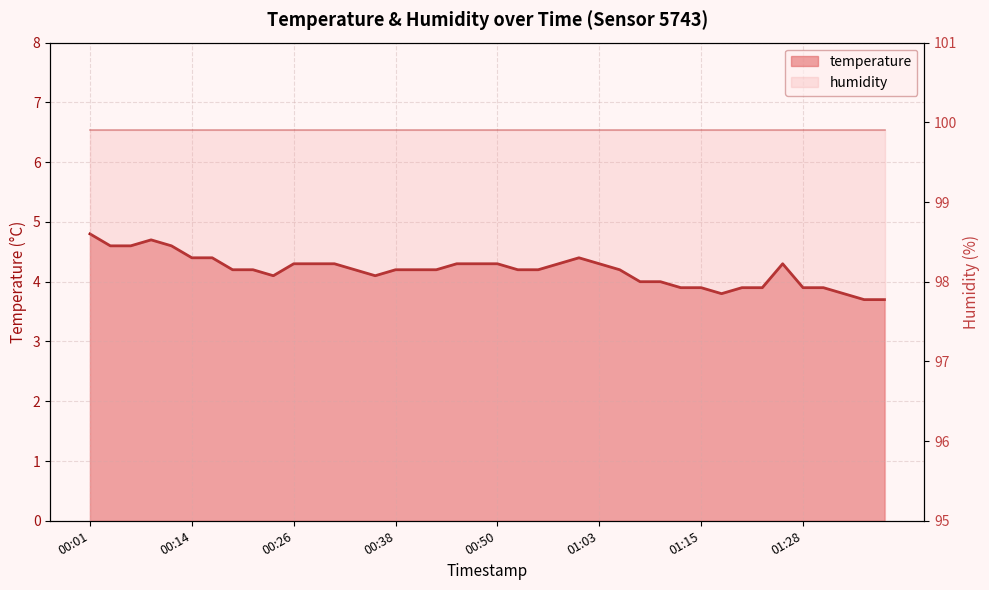

What is the average value?

4.2